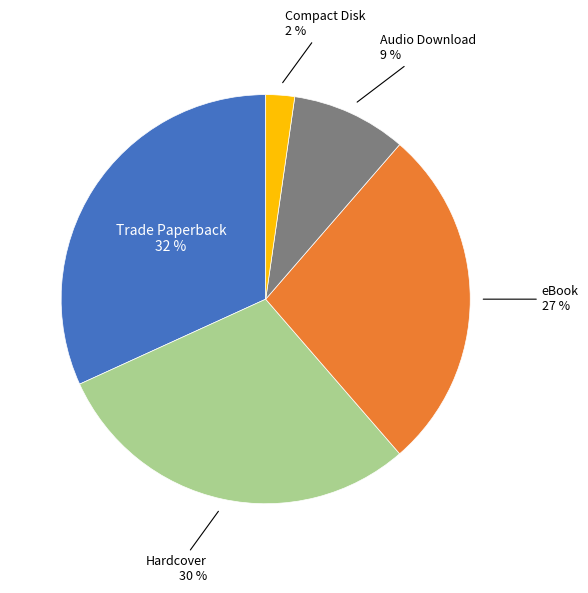

To the nearest percent, what is the average slice percentage?

20%